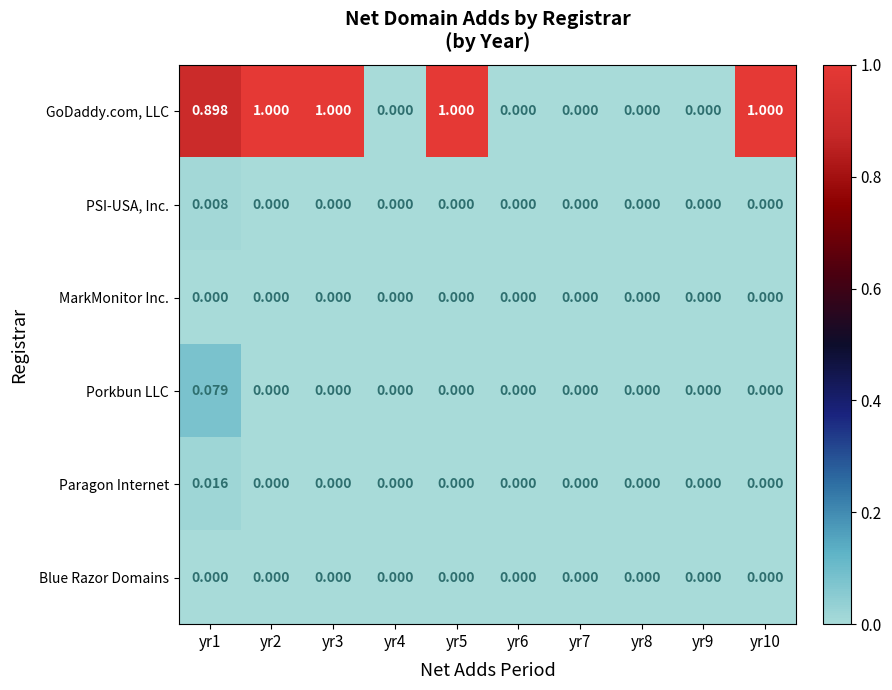

Which series has the largest range (max minus min)?

GoDaddy.com, LLC